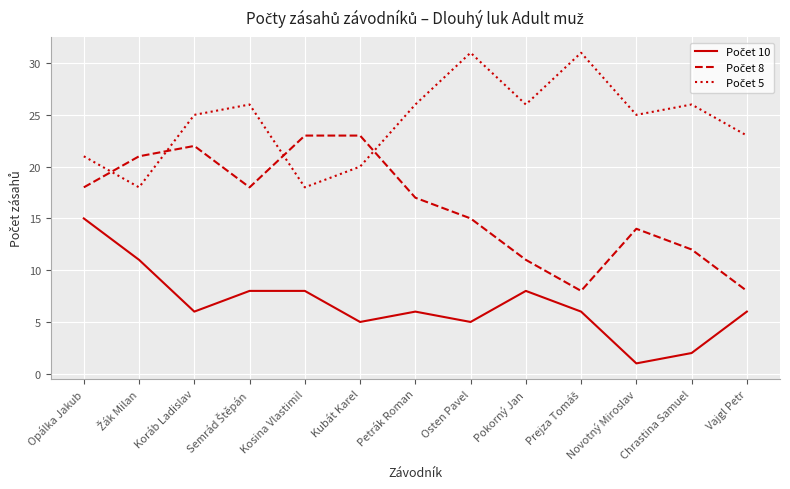

How many lines are shown in the chart?

3